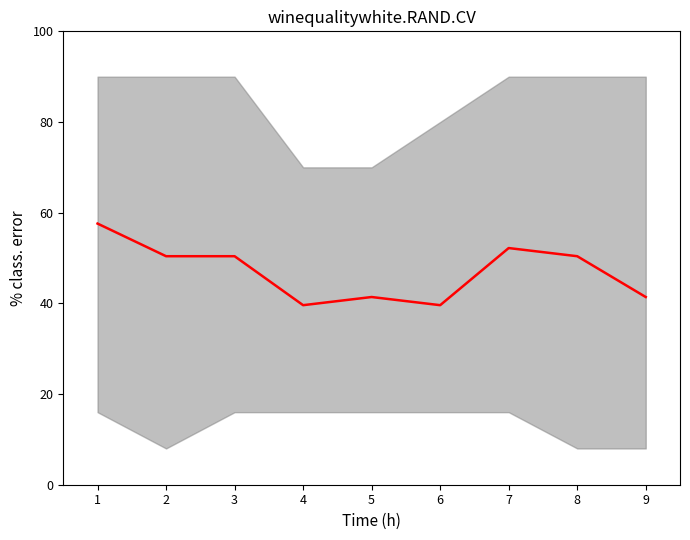

What is the ratio of the value at 3 to the value at 8?

1.0